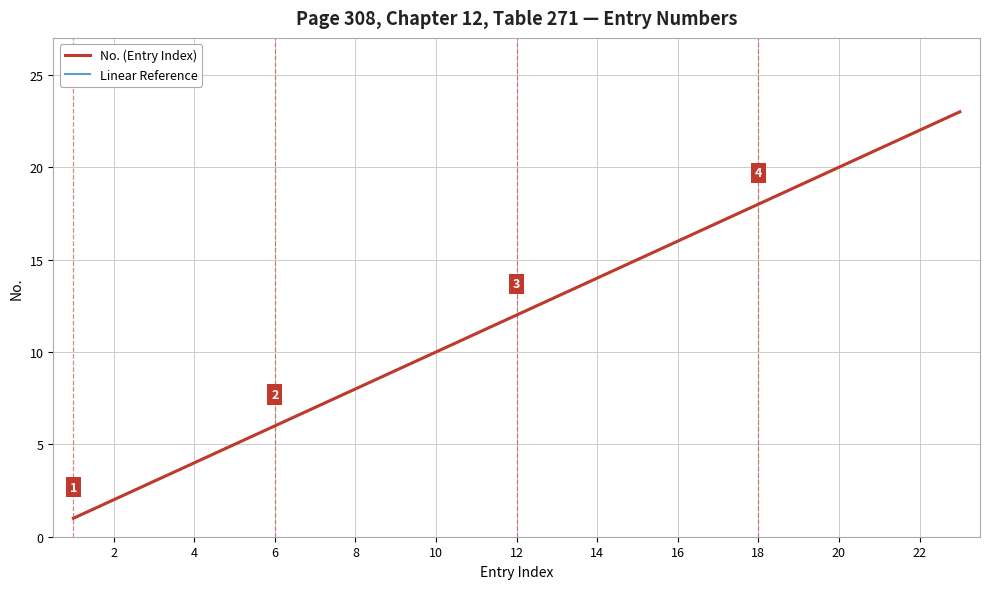

Which series has the largest range (max minus min)?

No. (Entry Index)